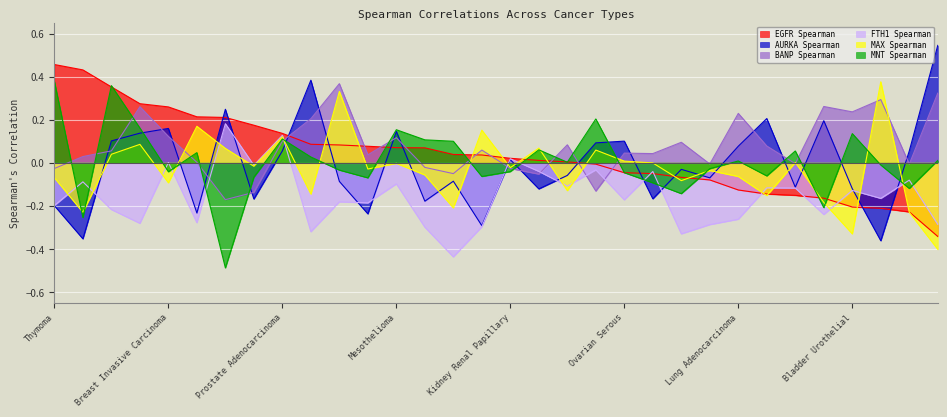

Reading left to right, extract all data points from this chart.

EGFR Spearman: 0.5	0.4	0.4	0.3	0.3	0.2	0.2	0.2	0.1	0.1	0.1	0.1	0.1	0.1	0.0	0.0	0.0	0.0	0.0	-0.0	-0.0	-0.1	-0.1	-0.1	-0.1	-0.1	-0.2	-0.2	-0.2	-0.2	-0.2	-0.3
AURKA Spearman: -0.2	-0.4	0.1	0.1	0.2	-0.2	0.2	-0.2	0.1	0.4	-0.1	-0.2	0.1	-0.2	-0.1	-0.3	0.0	-0.1	-0.1	0.1	0.1	-0.2	-0.0	-0.1	0.1	0.2	-0.1	0.2	-0.1	-0.4	0.1	0.5
BANP Spearman: -0.0	0.0	0.1	0.3	0.1	0.0	-0.2	-0.1	0.1	0.2	0.4	0.0	0.1	-0.0	-0.1	0.1	-0.0	-0.1	0.1	-0.1	0.0	0.0	0.1	-0.0	0.2	0.1	-0.0	0.3	0.2	0.3	-0.0	0.3
FTH1 Spearman: -0.2	-0.1	-0.2	-0.3	0.0	-0.3	0.2	-0.0	0.1	-0.3	-0.2	-0.2	-0.1	-0.3	-0.4	-0.3	0.0	-0.0	-0.1	-0.0	-0.2	-0.0	-0.3	-0.3	-0.3	-0.1	-0.1	-0.2	-0.1	-0.2	-0.1	-0.3
MAX Spearman: -0.1	-0.2	0.0	0.1	-0.1	0.2	0.1	-0.0	0.1	-0.1	0.3	-0.0	-0.0	-0.1	-0.2	0.2	-0.0	0.1	-0.1	0.1	0.0	-0.0	-0.1	-0.0	-0.1	-0.2	0.0	-0.2	-0.3	0.4	-0.2	-0.4
MNT Spearman: 0.4	-0.3	0.4	0.2	-0.0	0.0	-0.5	-0.1	0.1	0.0	-0.0	-0.1	0.2	0.1	0.1	-0.1	-0.0	0.1	0.0	0.2	-0.0	-0.1	-0.1	-0.0	0.0	-0.1	0.1	-0.2	0.1	-0.0	-0.1	0.0